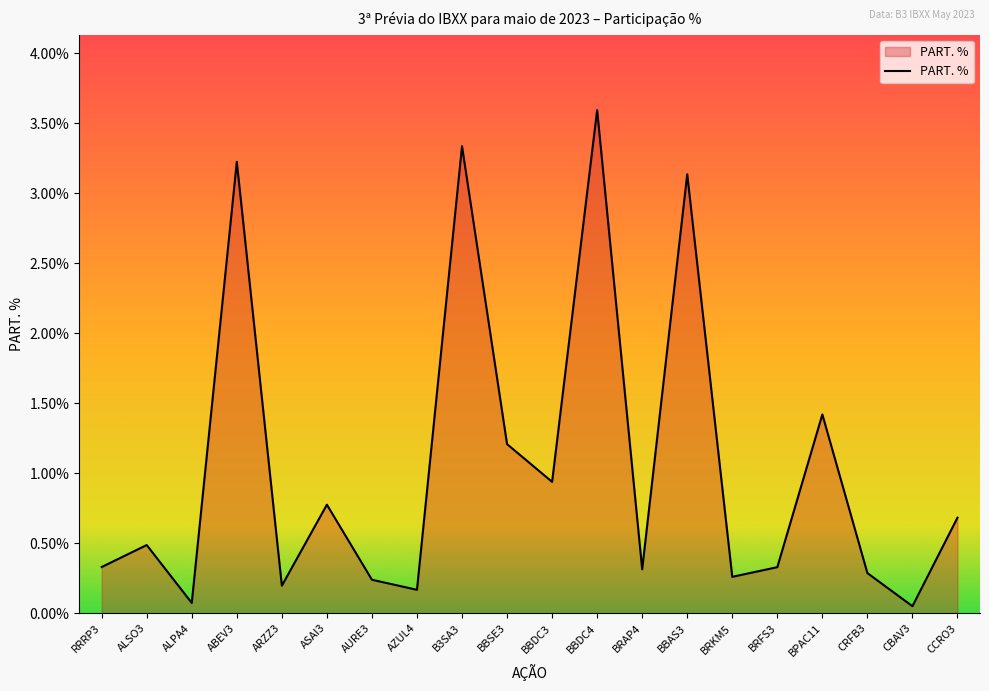

The chart shows a value of 2.2 at BPAC11. True or false?

False